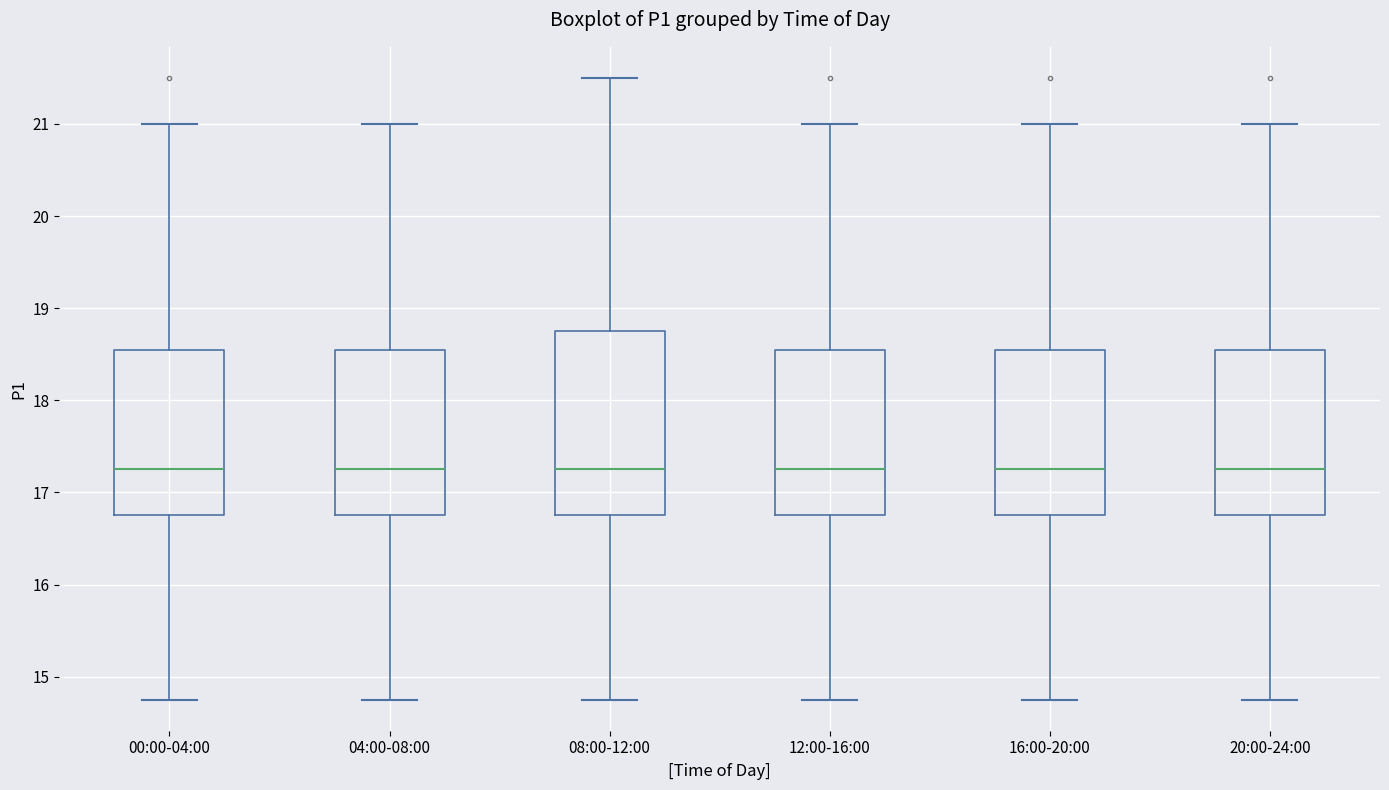

Comparing the boxes themselves (not the whiskers), which one is the tallest?

08:00-12:00